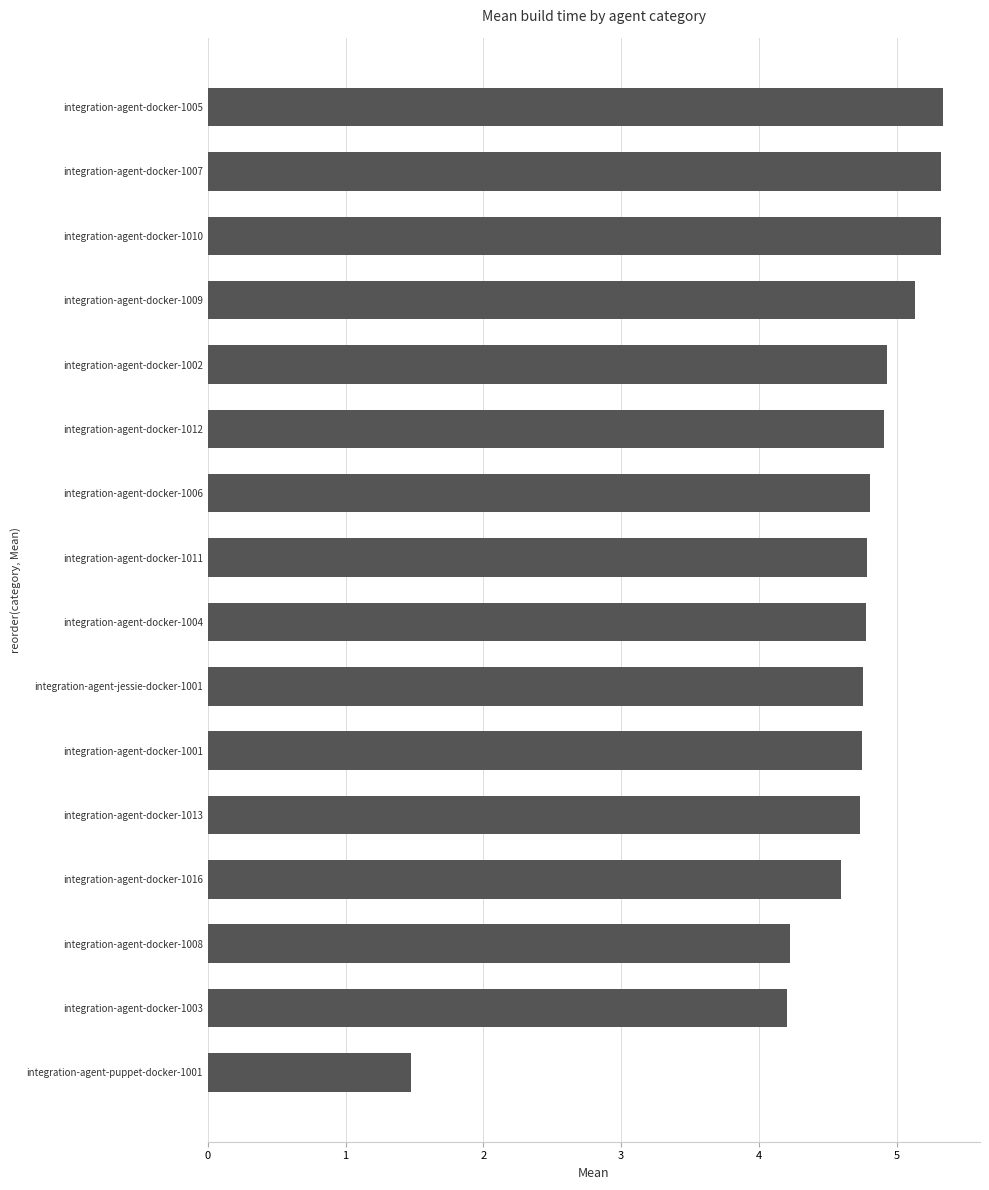

Is it true that the value at integration-agent-docker-1010 is 3.4?

False